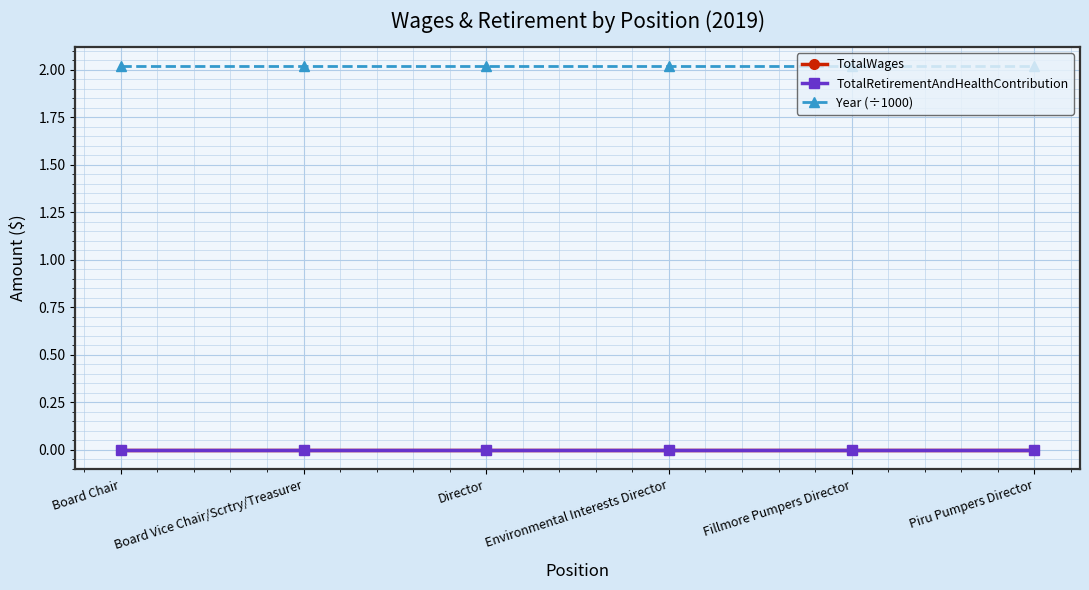

Rank the series at Director from highest to lowest value.

Year (÷1000), TotalWages, TotalRetirementAndHealthContribution